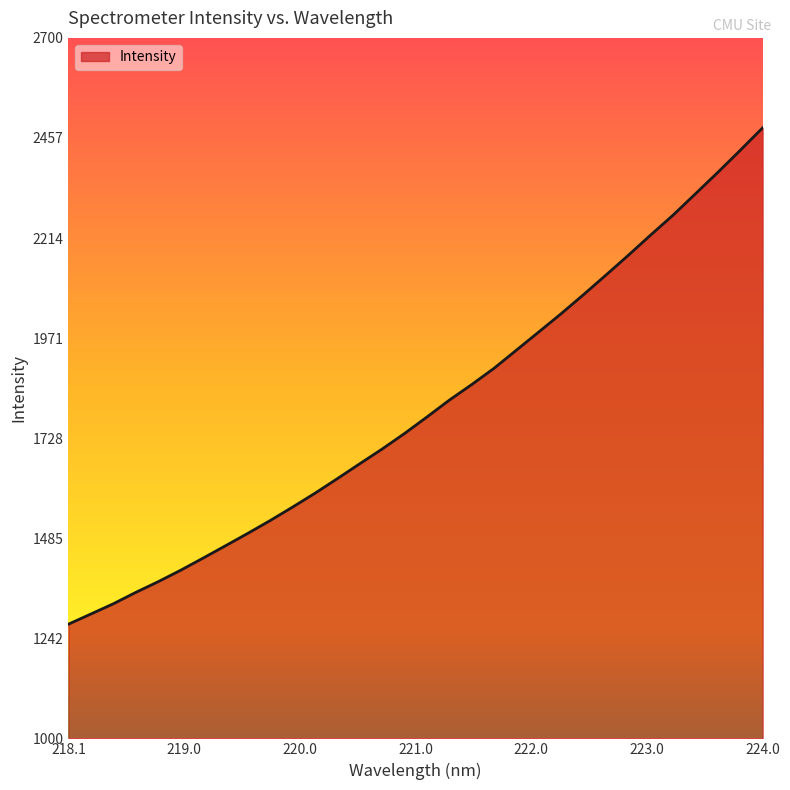

What is the maximum value shown in the chart?

2481.6